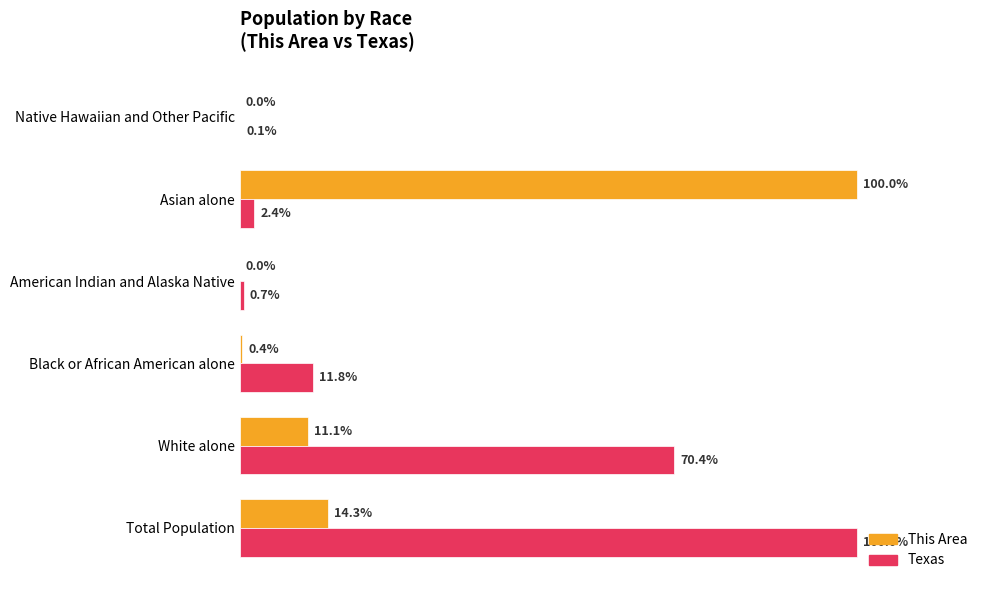

At which label is Texas closest to 50?

White alone